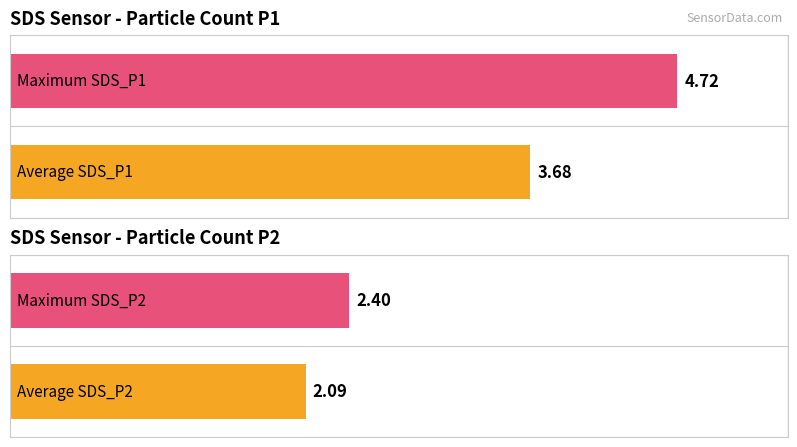

The value of SDS_P1 at 00:29 is 3.3. True or false?

False